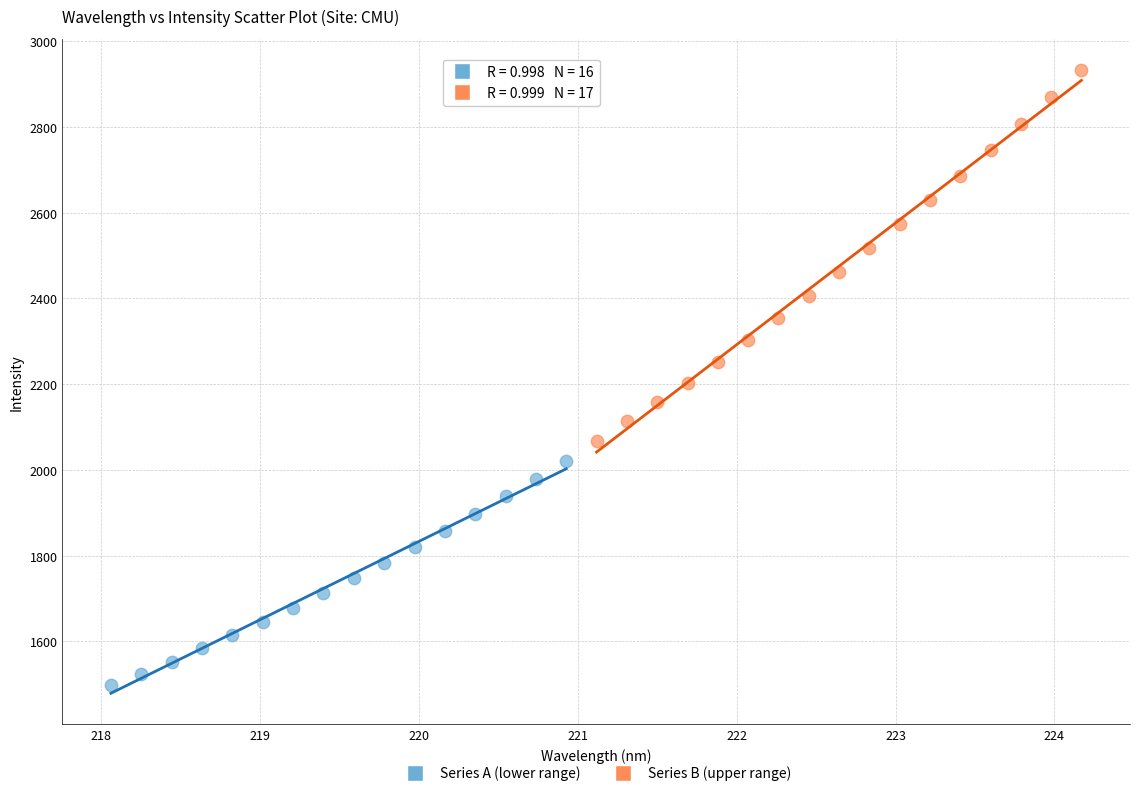

Which series reaches the minimum Y coordinate?

Series A (lower range)